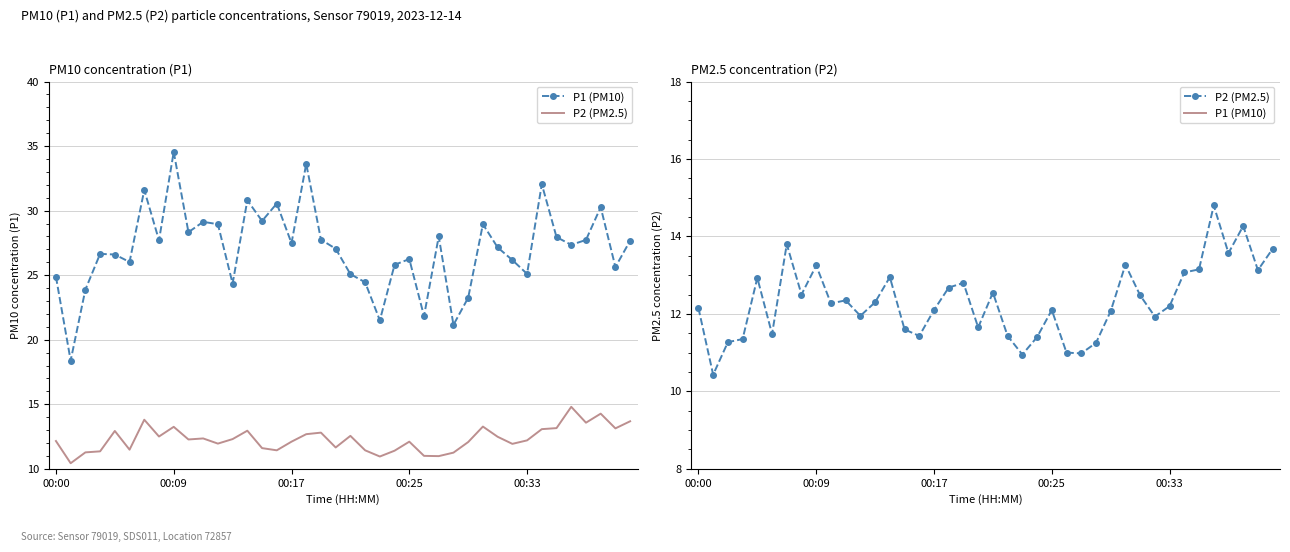

What is the highest value of the P1 (PM10) series?

34.5